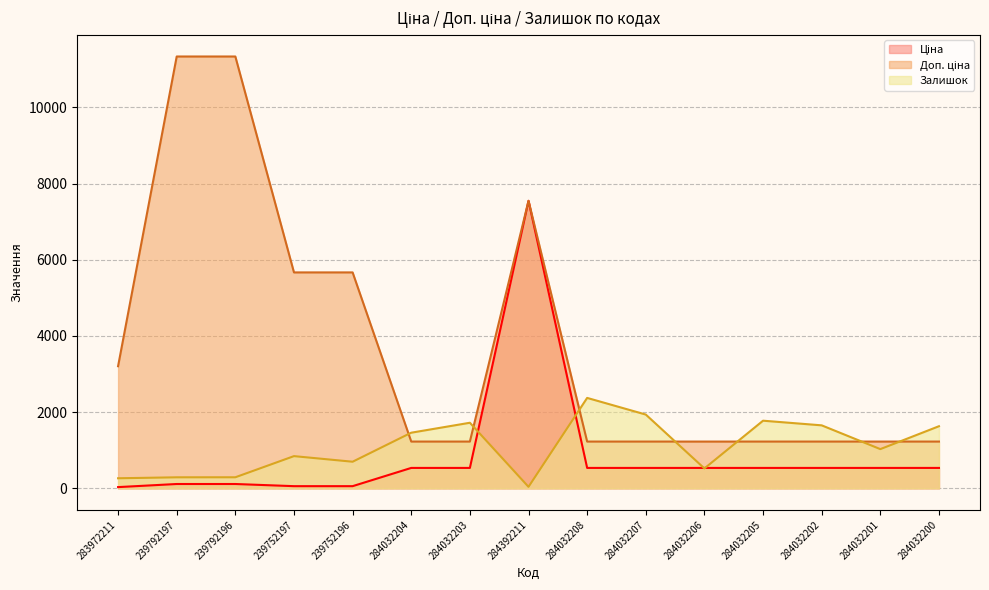

What is the highest value of the Ціна series?

7545.9